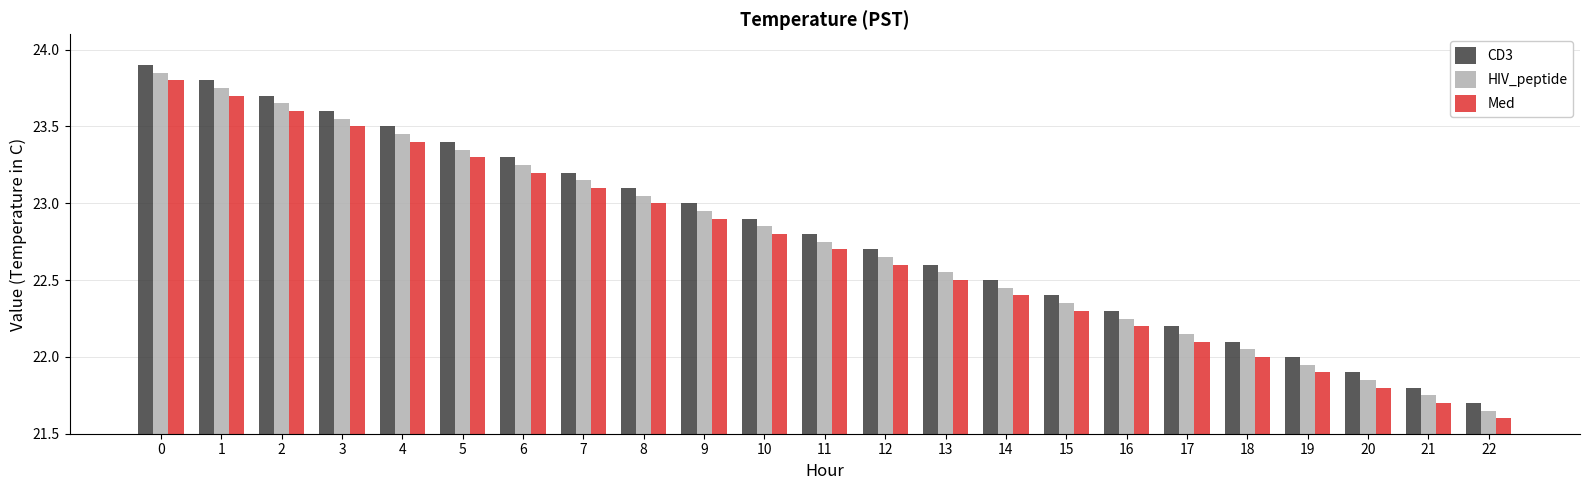

What is the difference between the Med values at 7 and 6?

0.1